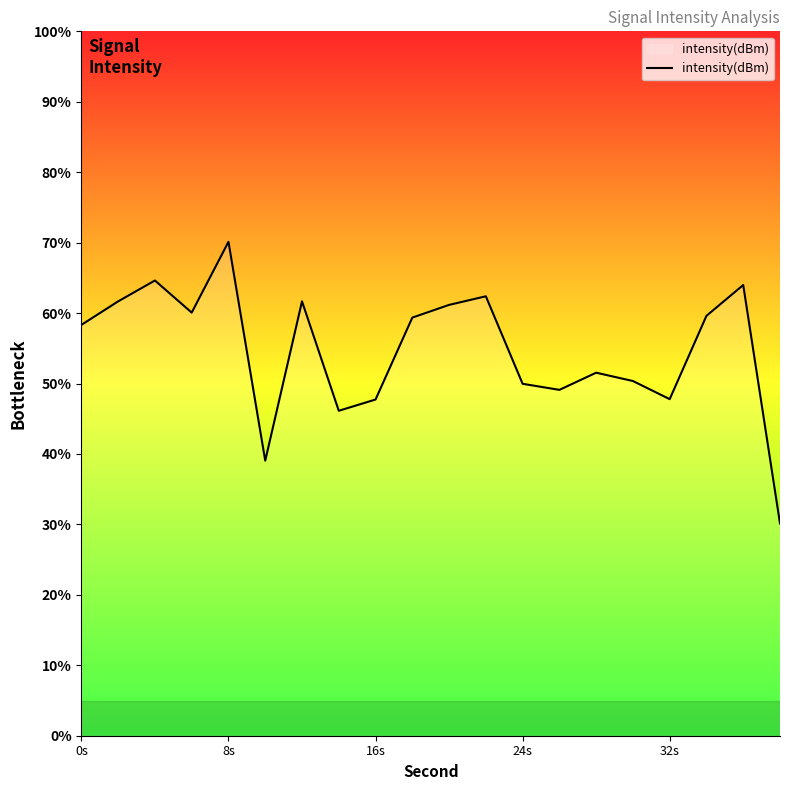

Is it true that the value at 32s is -89.0?

False